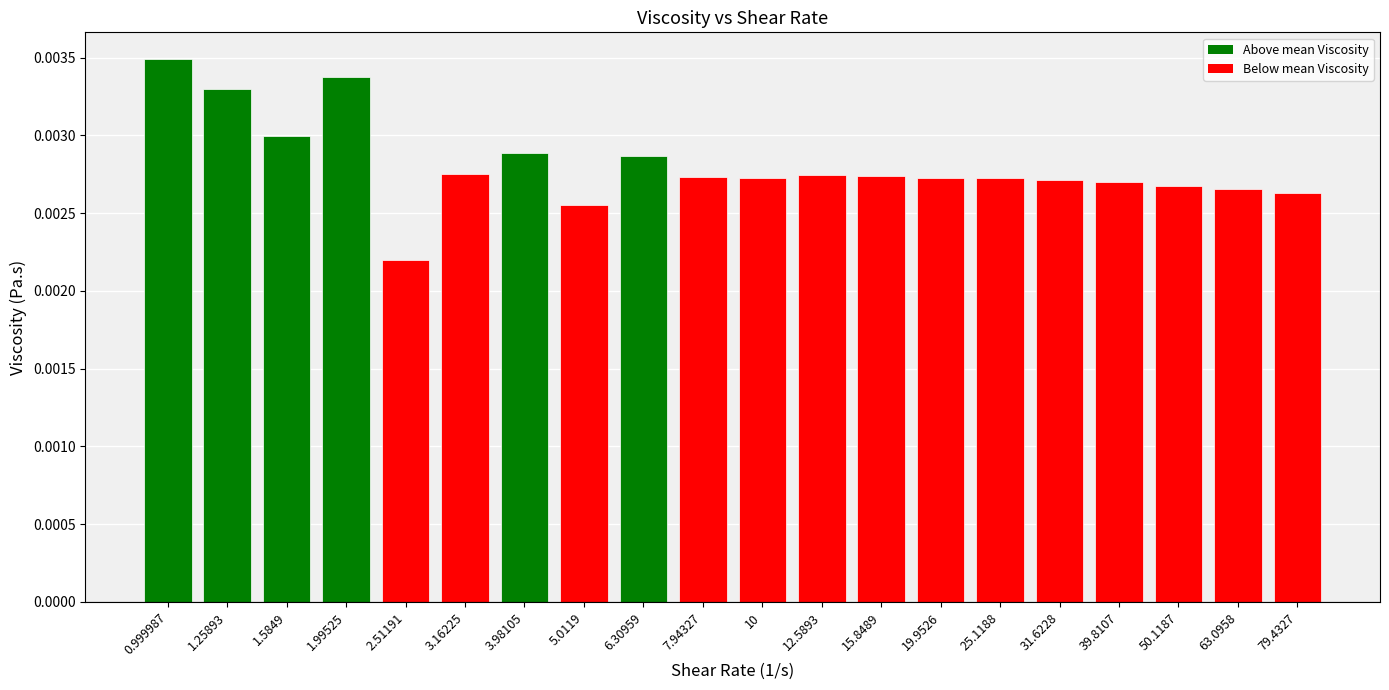

What is the label of the 10th bar from the left?

7.94327